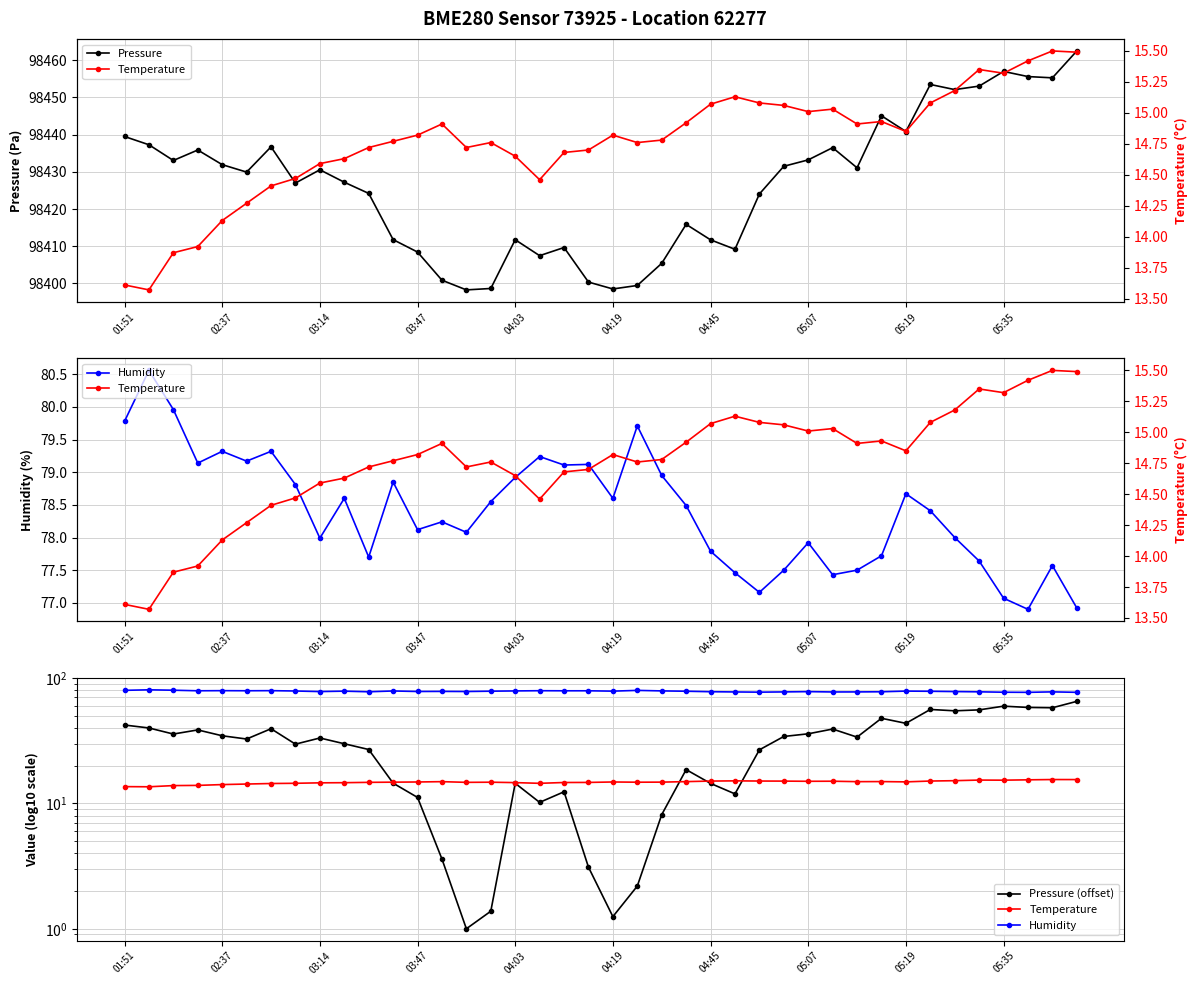

True or false: Pressure has more than 0 interior local peaks.

True